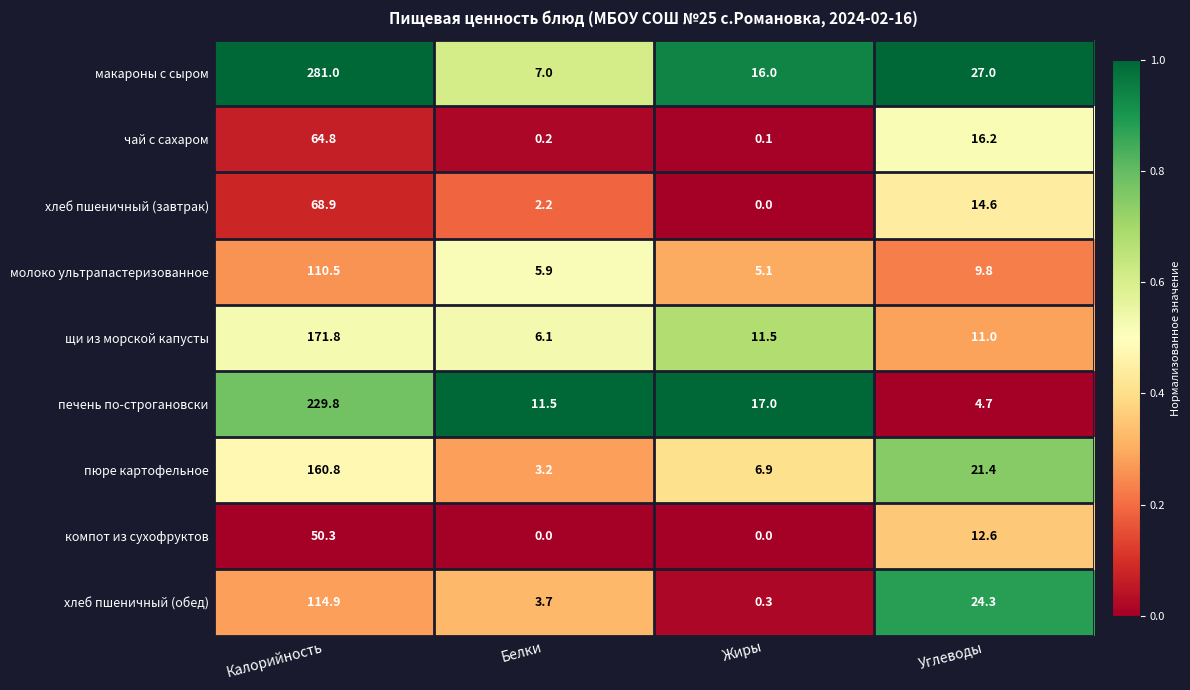

Which label corresponds to the largest value in the chart?

Калорийность